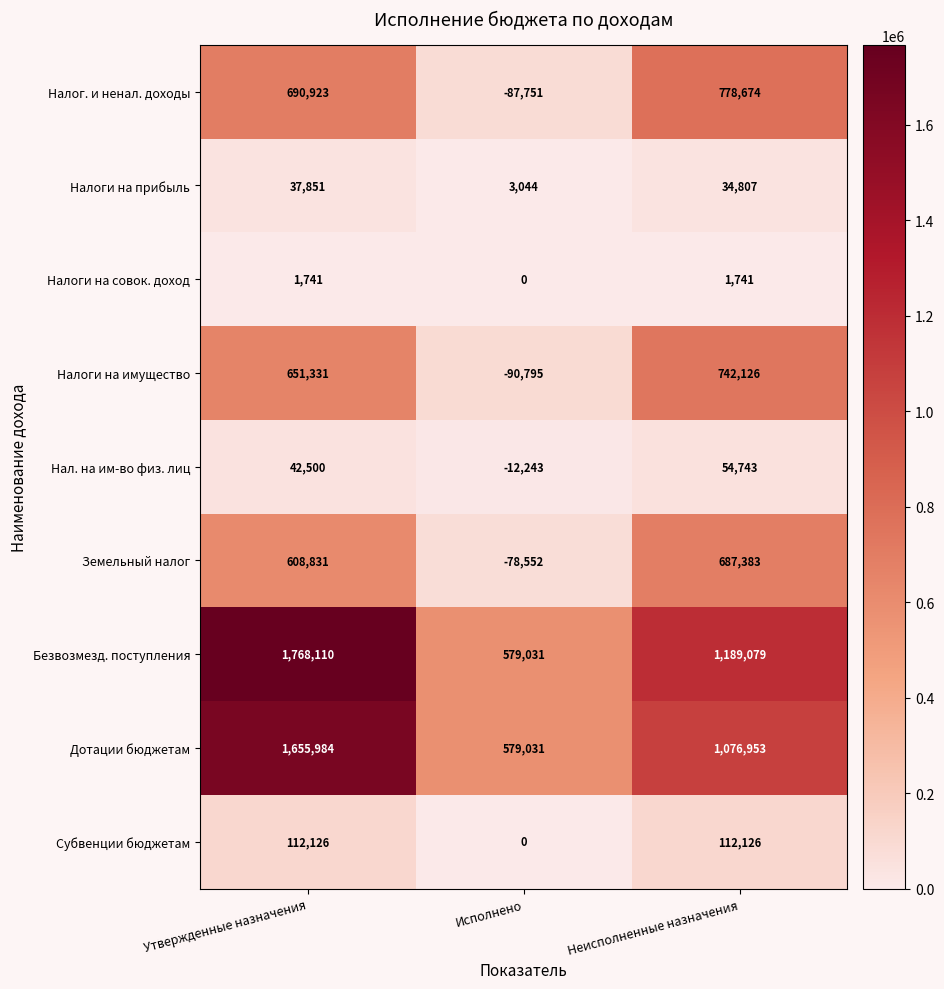

What value does the Земельный налог series have at Исполнено, to the nearest 50?

-78550